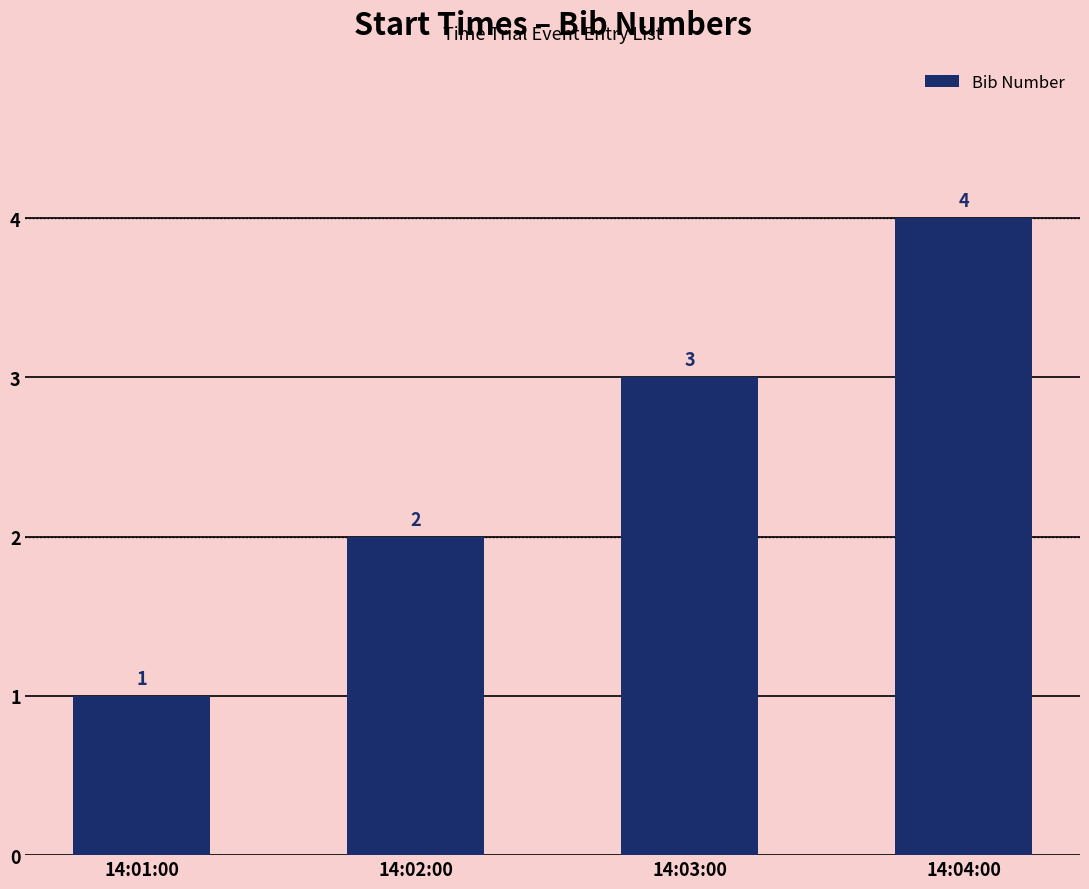

Is it true that the value at 14:02:00 is 2?

True